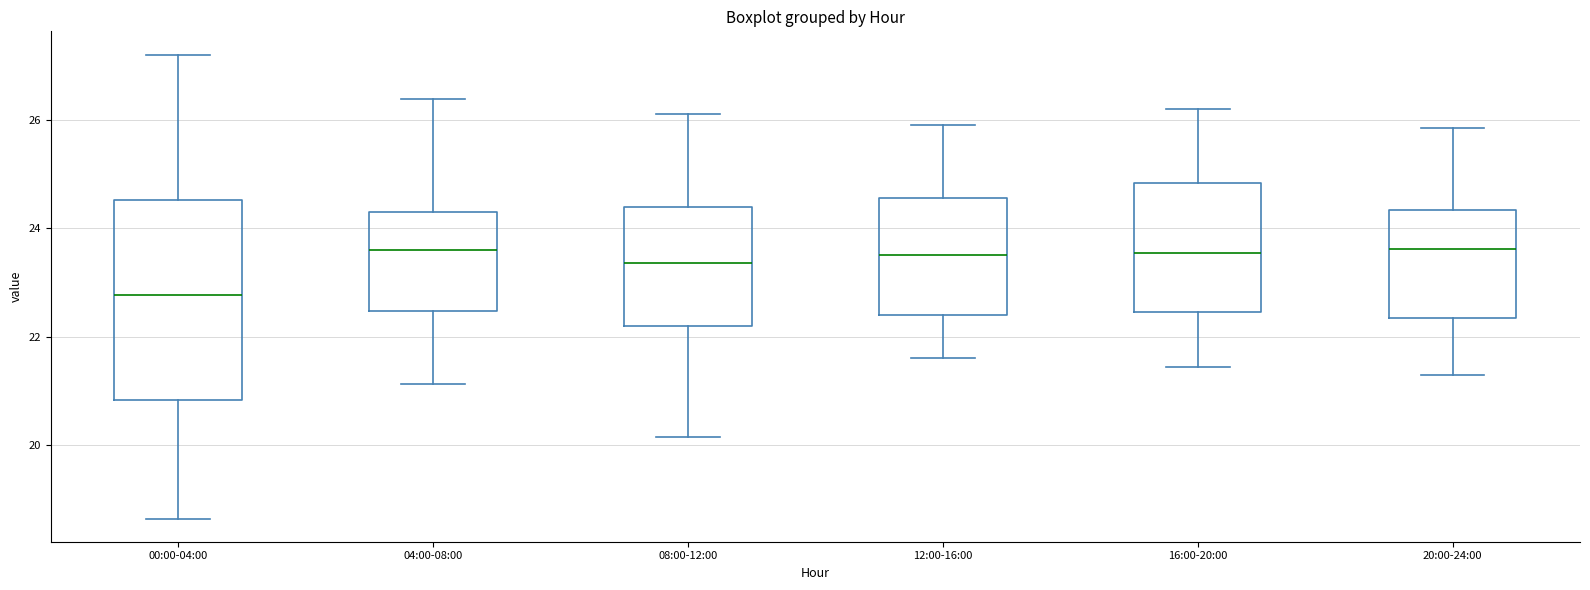

Comparing the boxes themselves (not the whiskers), which one is the tallest?

00:00-04:00